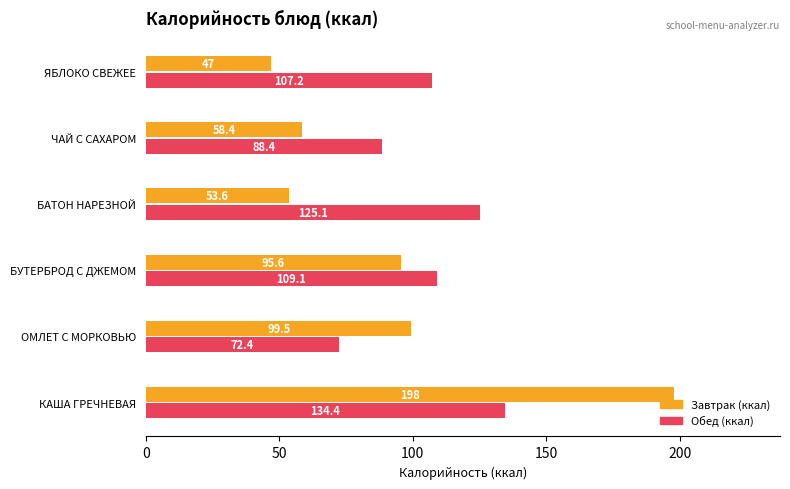

Count the number of data series in this chart.

2